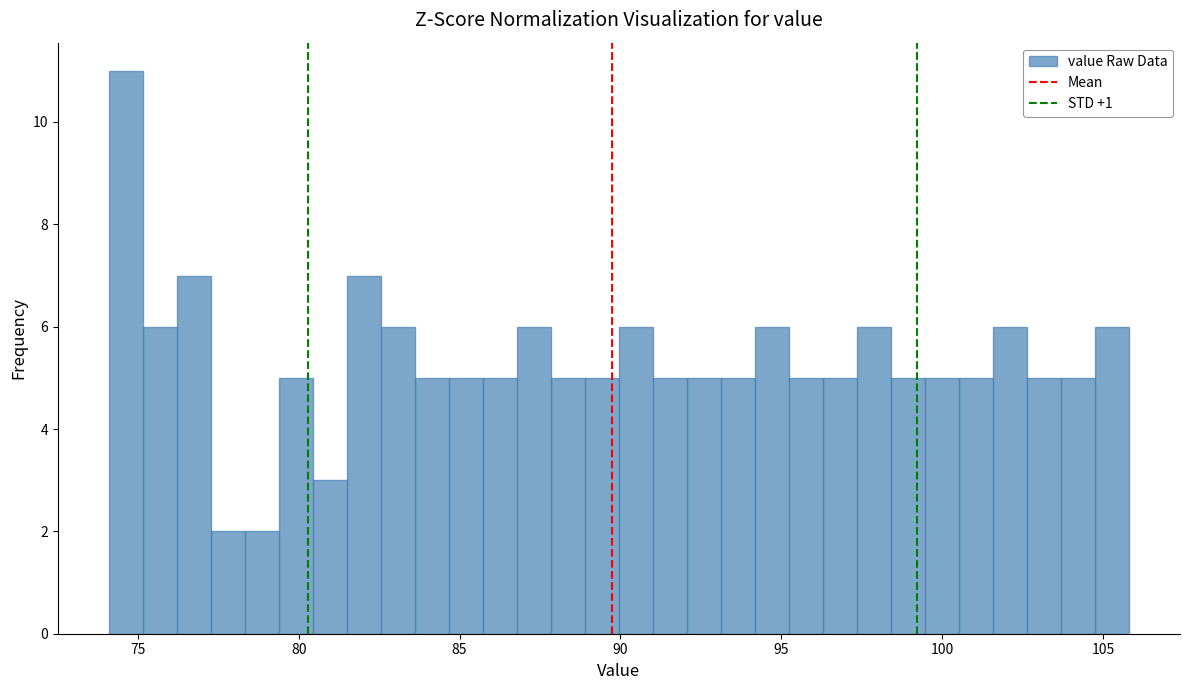

Around what value on the x-axis is the tallest bar? Give the approximate position of its centre, as read against the axis.

74.5